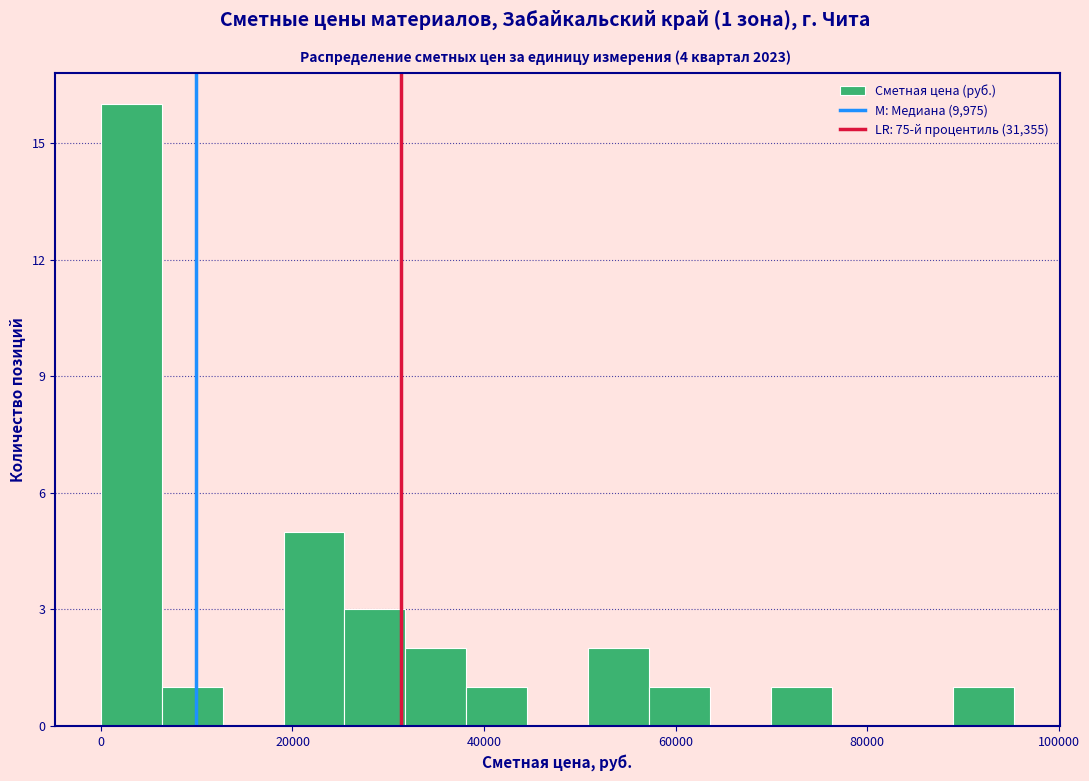

Around what value on the x-axis is the tallest bar? Give the approximate position of its centre, as read against the axis.

4000